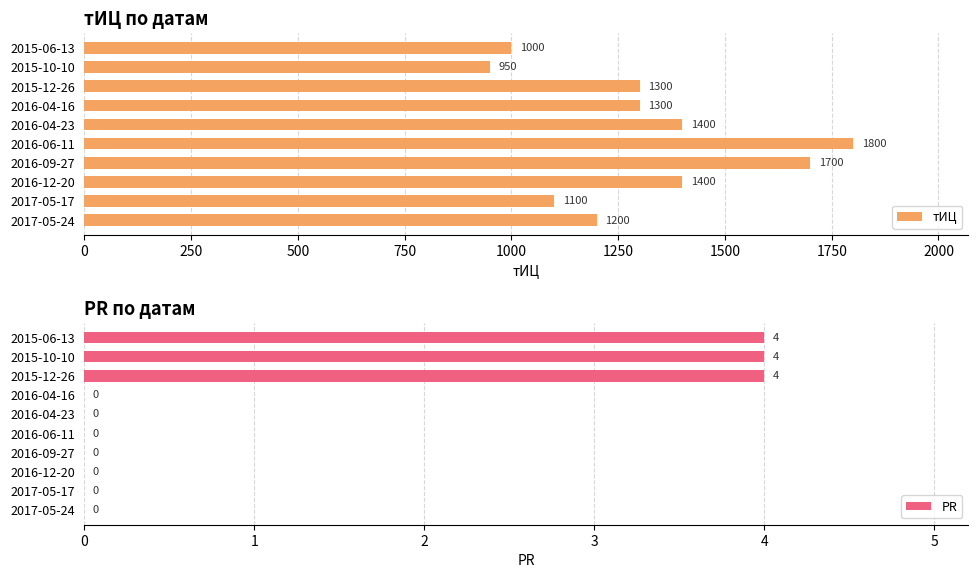

Which series has the widest spread of values?

тИЦ